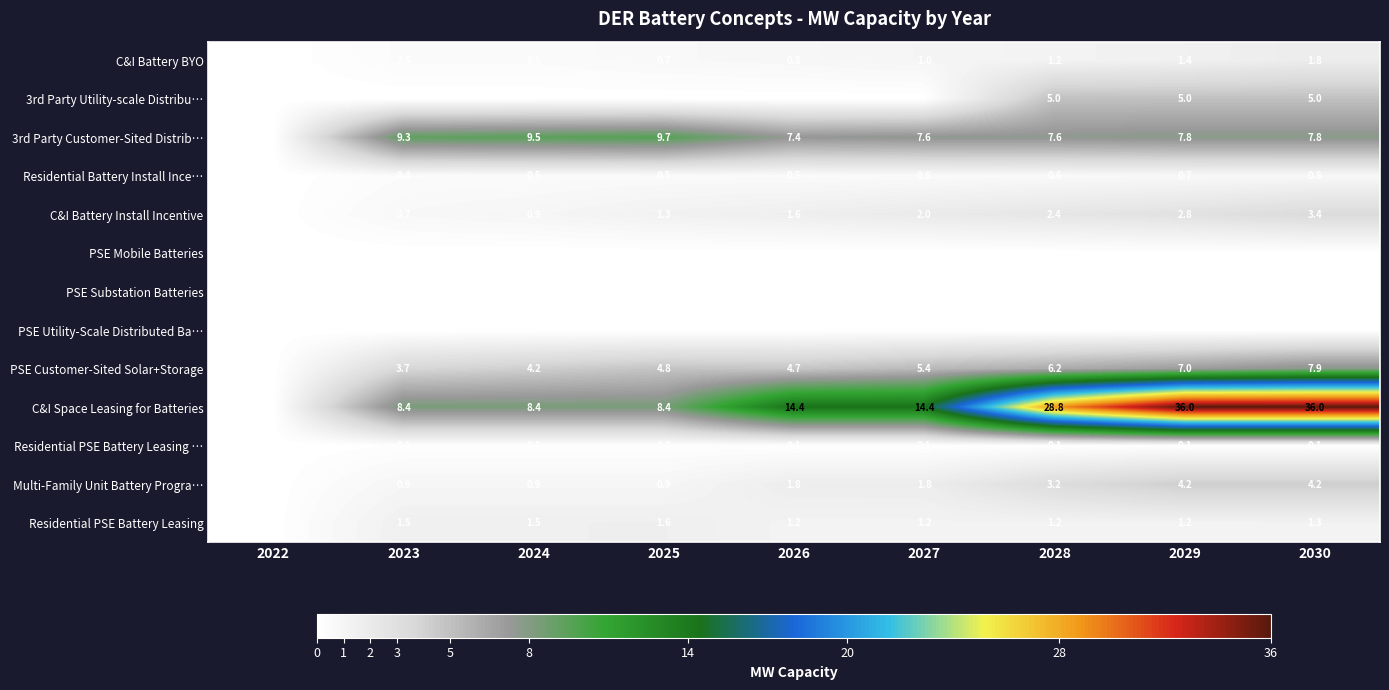

What is the difference between the C&I Battery BYO values at 2025 and 2028?

0.5